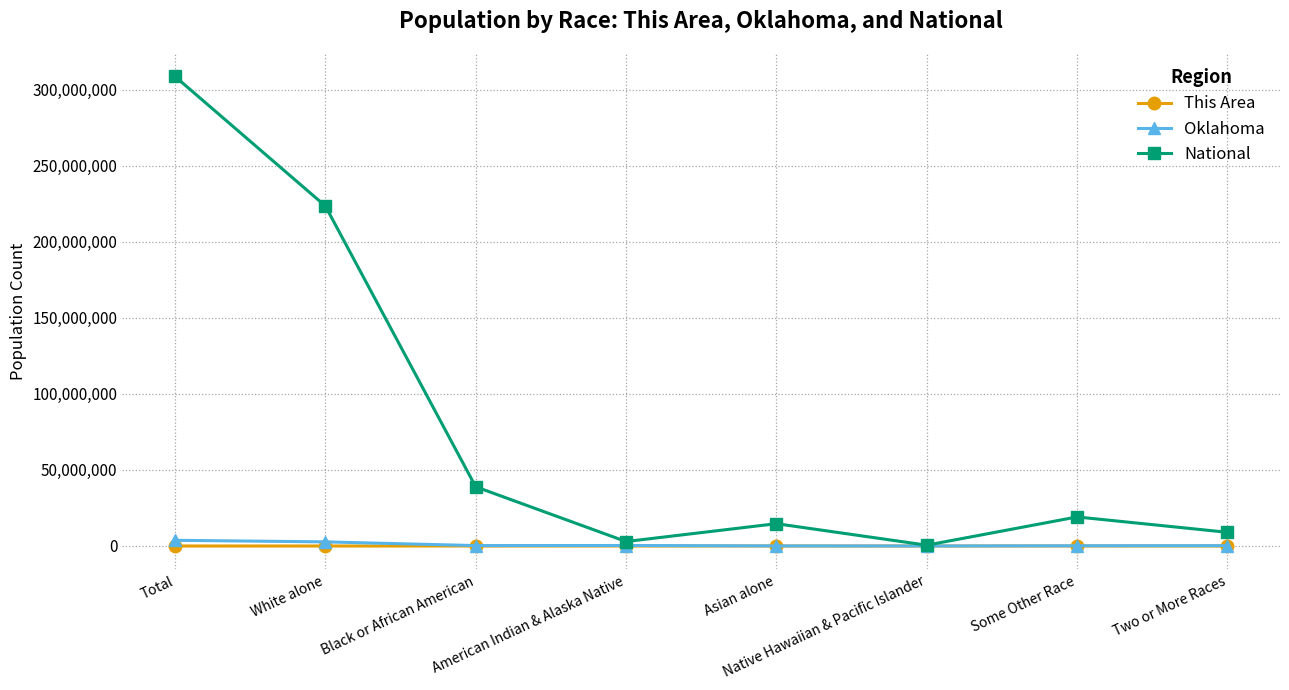

What is the difference between the highest and lowest values at Some Other Race?

19107364